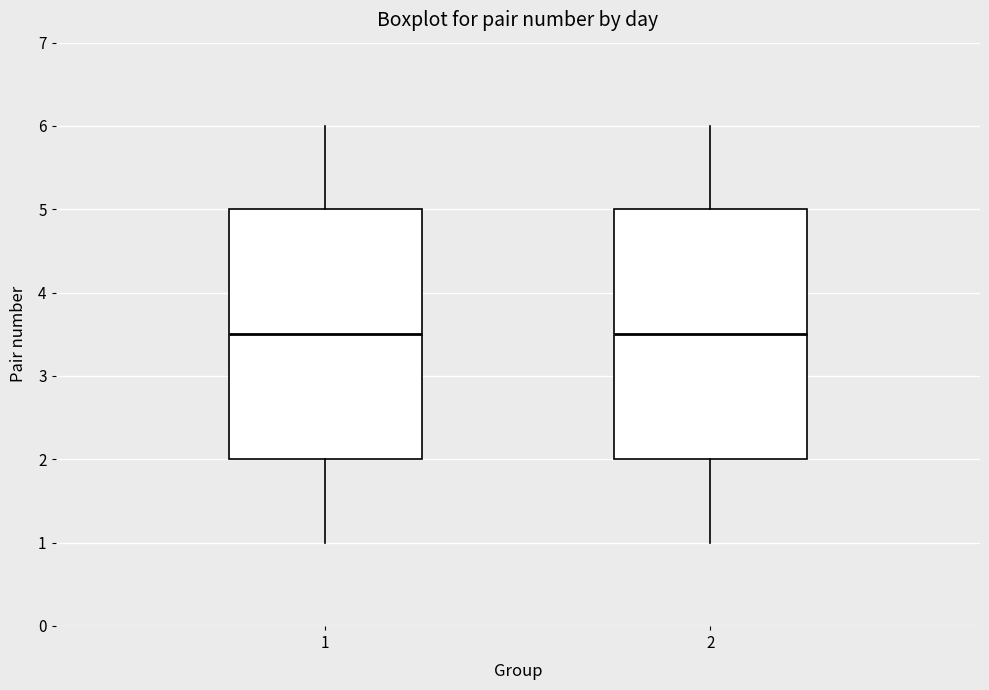

Reading left to right, transcribe this box plot: for each box, give where its median line is, the range the box spans, and where its two whiskers end, as read against the y-axis. The values are not printed on the chart, so give them approximately, as read against the axis.

1: median 3.5, box 2.0 to 5.0, whiskers 1.0 to 6.0
2: median 3.5, box 2.0 to 5.0, whiskers 1.0 to 6.0